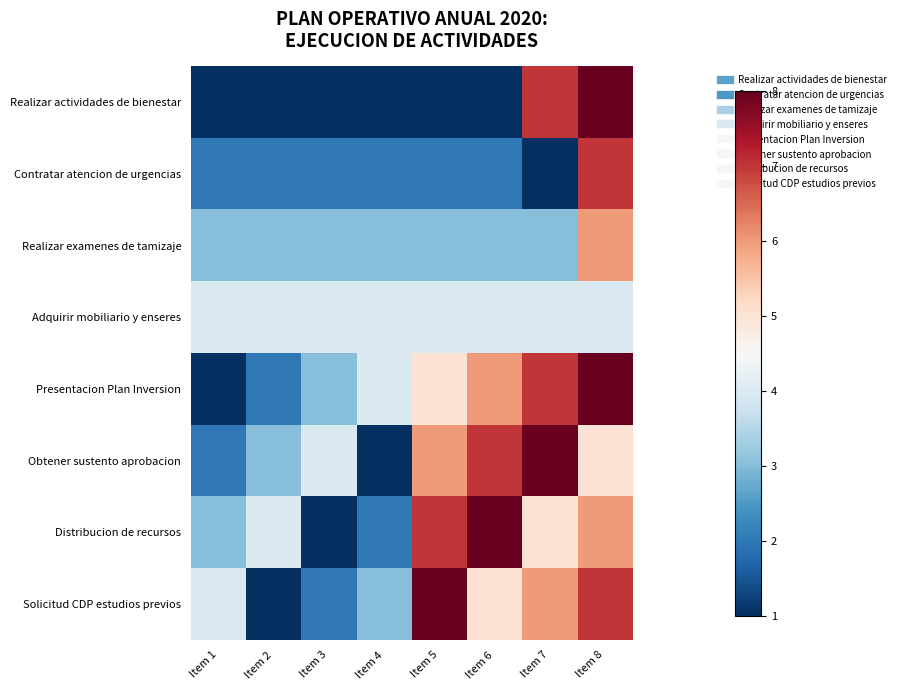

Which series has the largest range (max minus min)?

Realizar actividades de bienestar